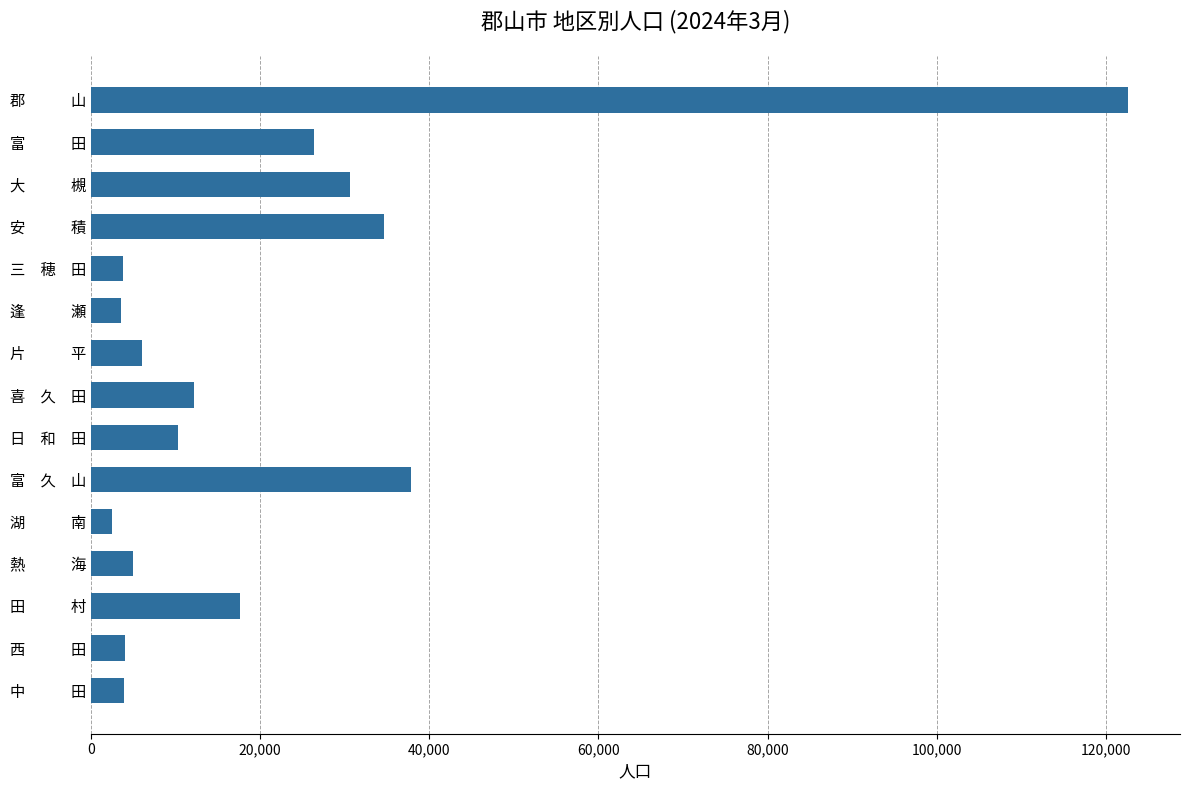

What is the change in value from 逢　　　瀬 to 日　和　田?

+6797